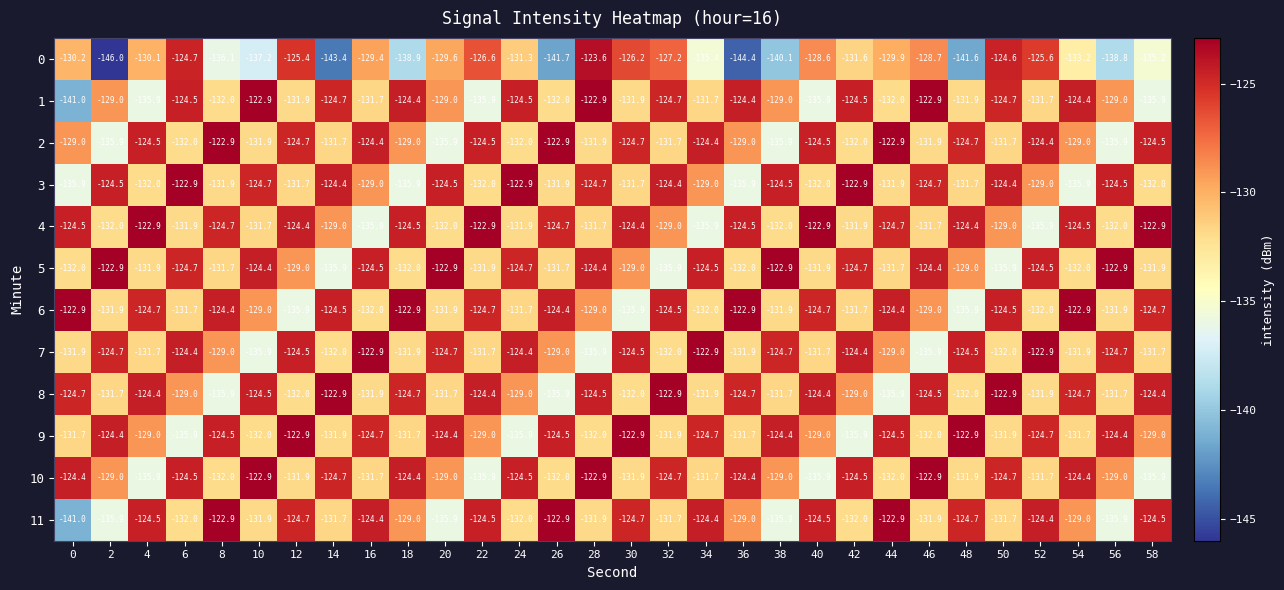

What is the difference between the second highest and second lowest values in the 7 series?

13.0